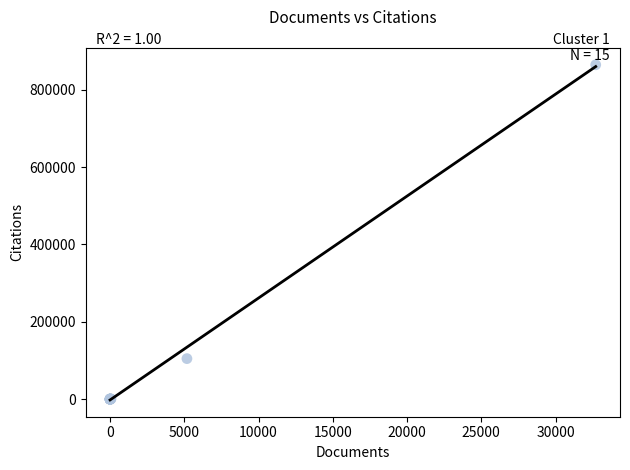

What Y value in the scatter plot is closest to 432143?

104828